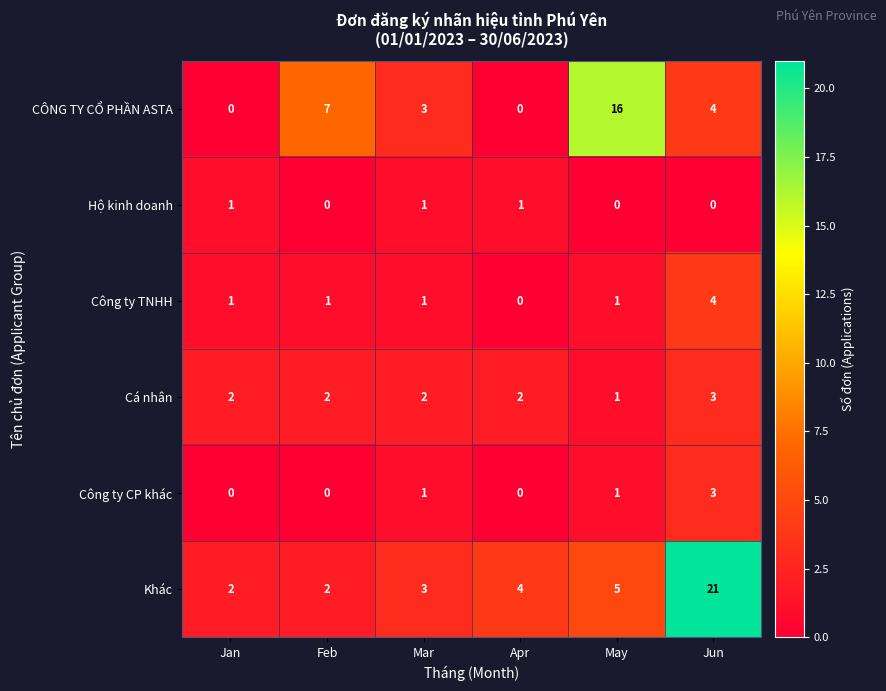

The Cá nhân series shows 2 at Apr. True or false?

True